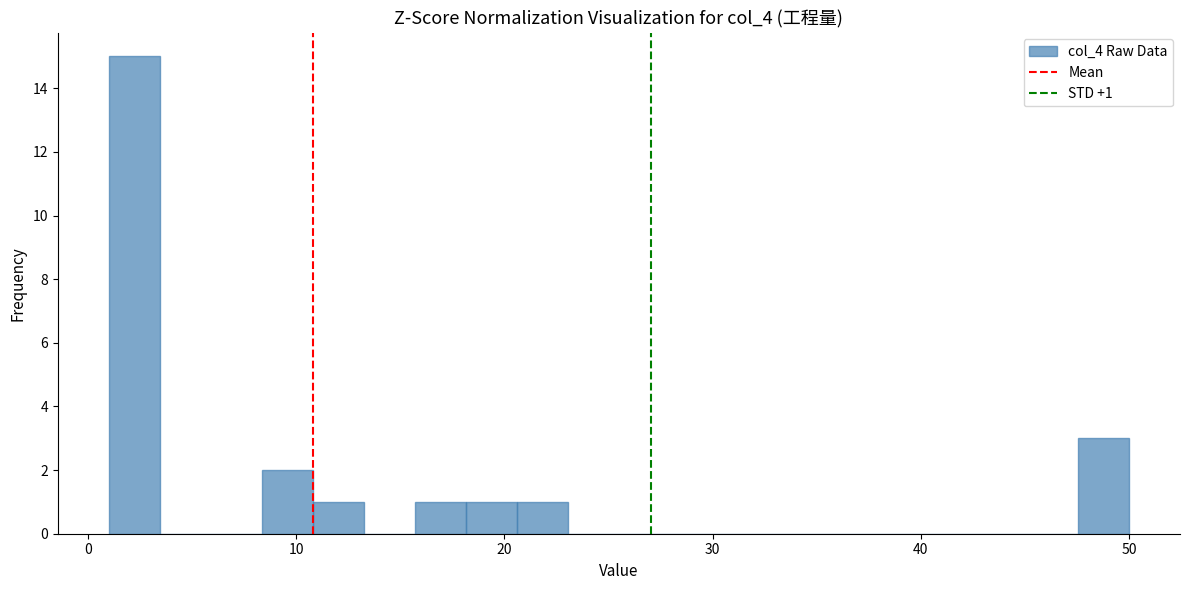

Read against the x-axis, roughly where is the centre of the tallest bar?

2